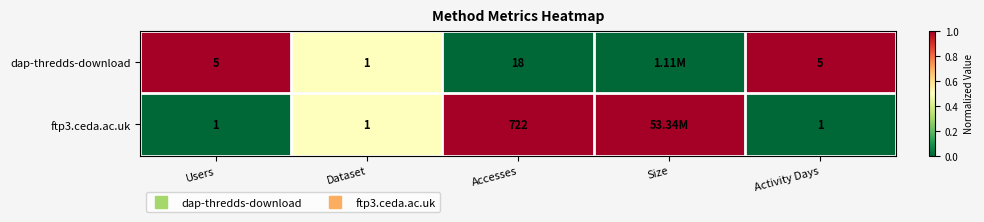

Rank the series by their maximum value, from lowest to highest.

dap-thredds-download, ftp3.ceda.ac.uk